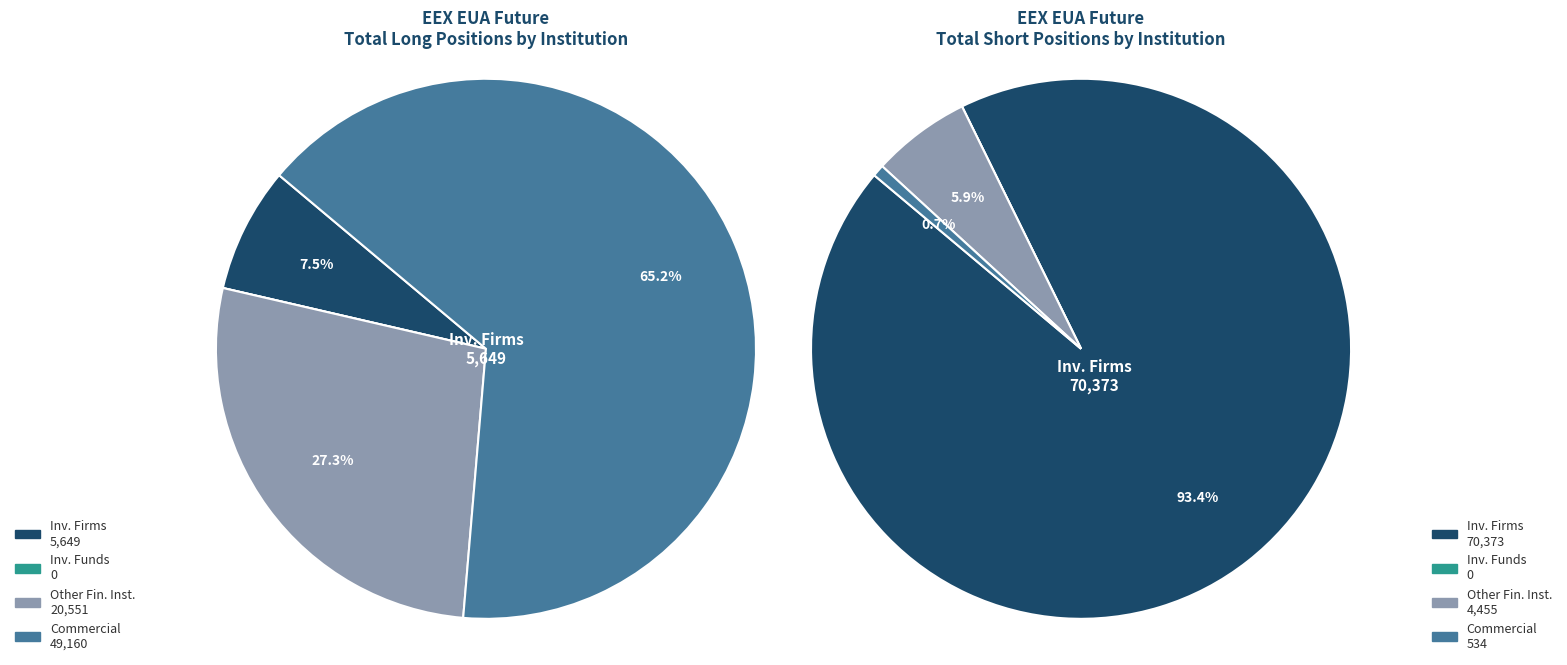

Which category has the biggest portion of the pie?

Investment Firms or credit institutions